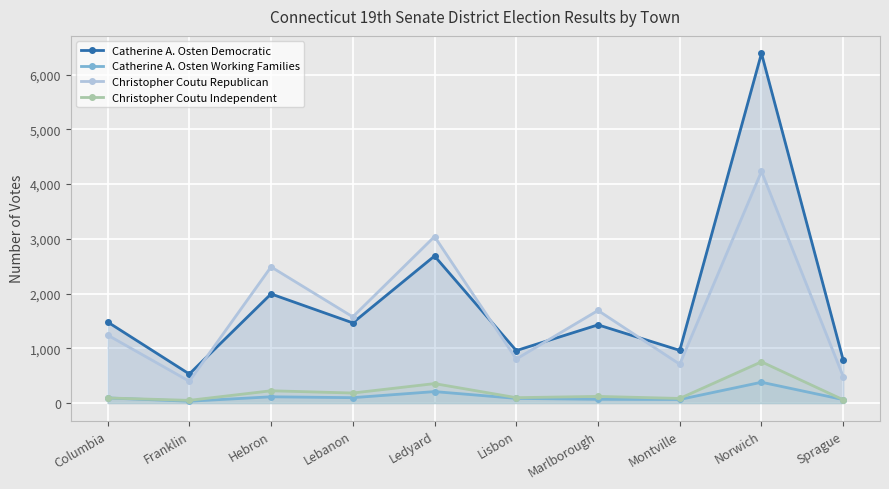

What position from the left is Columbia?

1